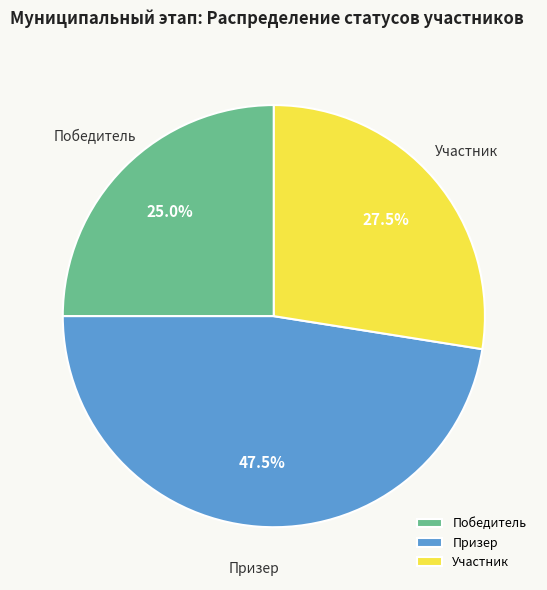

Which category has the biggest portion of the pie?

Призер